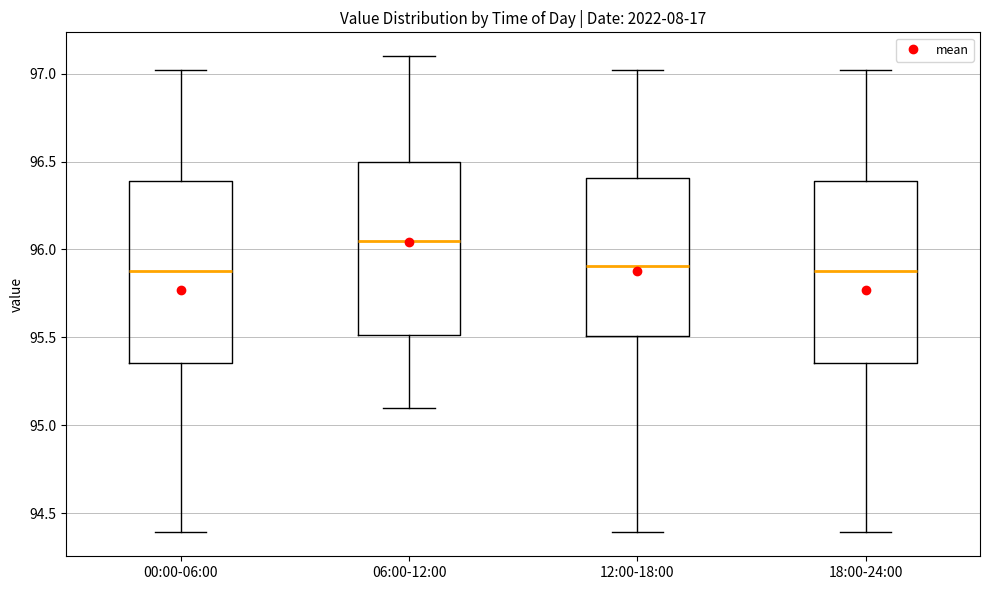

Reading left to right, read every box against the y-axis: the position of its median line, the range the box covers, and the ends of its whiskers. The values are not printed on the chart, so give them approximately, as read against the axis.

00:00-06:00: median 95.90, box 95.35 to 96.40, whiskers 94.40 to 97.00
06:00-12:00: median 96.05, box 95.50 to 96.50, whiskers 95.10 to 97.10
12:00-18:00: median 95.90, box 95.50 to 96.40, whiskers 94.40 to 97.00
18:00-24:00: median 95.90, box 95.35 to 96.40, whiskers 94.40 to 97.00